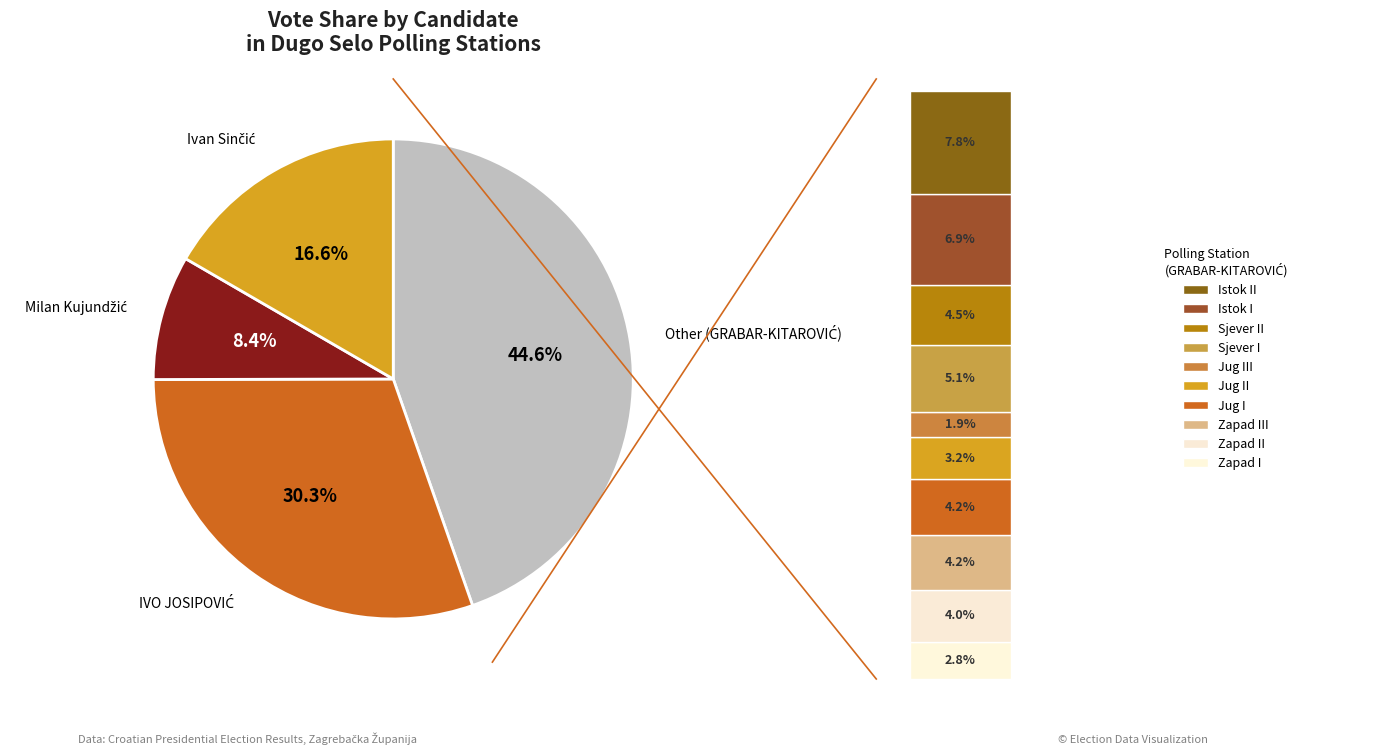

Does any single category account for the majority?

No